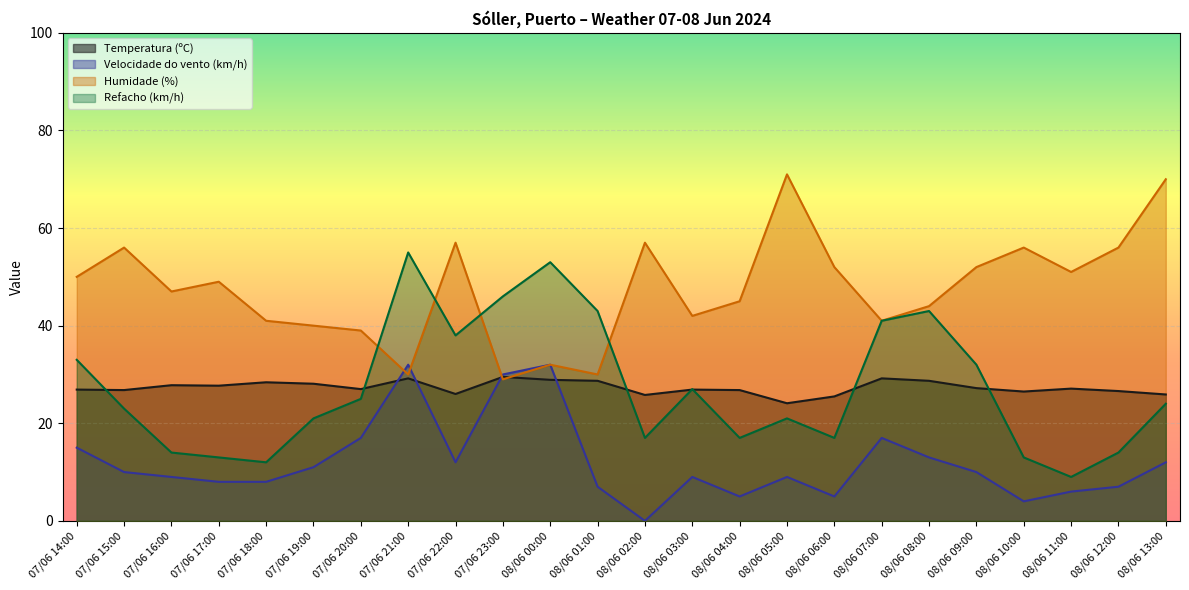

What is the sum of the Temperatura (ºC) values at 07/06 14:00 and 07/06 16:00?

54.7